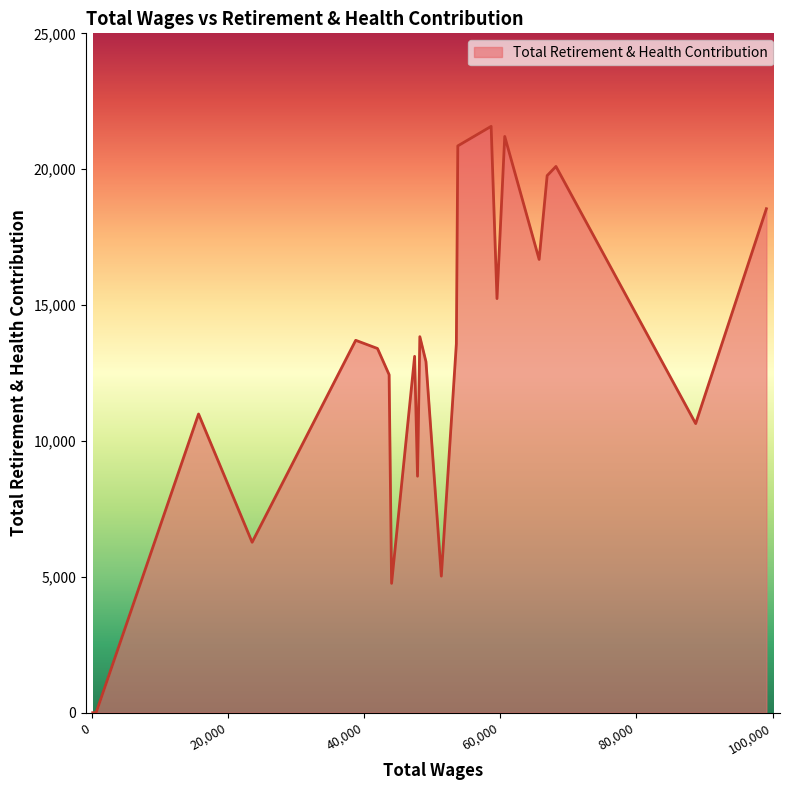

Does the chart have visible grid lines?

No